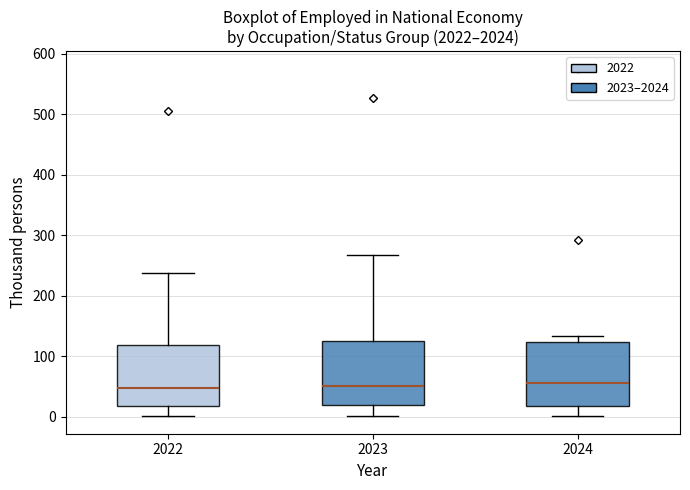

Where is the lower edge of the box at x = 2022 on the y-axis? The values are not printed on the chart, so give them approximately, as read against the axis.

20